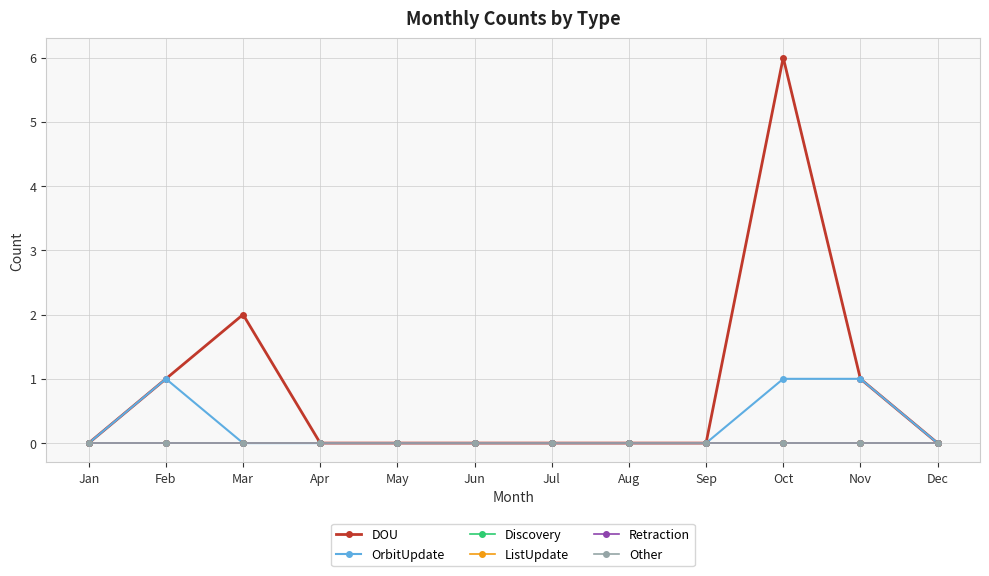

Reading left to right, list all the values displayed in this chart.

DOU: Jan=0	Feb=1	Mar=2	Apr=0	May=0	Jun=0	Jul=0	Aug=0	Sep=0	Oct=6	Nov=1	Dec=0
OrbitUpdate: Jan=0	Feb=1	Mar=0	Apr=0	May=0	Jun=0	Jul=0	Aug=0	Sep=0	Oct=1	Nov=1	Dec=0
Discovery: Jan=0	Feb=0	Mar=0	Apr=0	May=0	Jun=0	Jul=0	Aug=0	Sep=0	Oct=0	Nov=0	Dec=0
ListUpdate: Jan=0	Feb=0	Mar=0	Apr=0	May=0	Jun=0	Jul=0	Aug=0	Sep=0	Oct=0	Nov=0	Dec=0
Retraction: Jan=0	Feb=0	Mar=0	Apr=0	May=0	Jun=0	Jul=0	Aug=0	Sep=0	Oct=0	Nov=0	Dec=0
Other: Jan=0	Feb=0	Mar=0	Apr=0	May=0	Jun=0	Jul=0	Aug=0	Sep=0	Oct=0	Nov=0	Dec=0